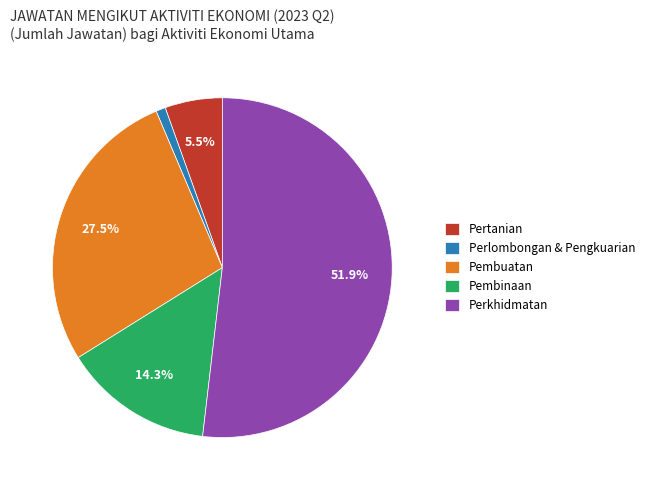

Count the number of slices in the pie.

5